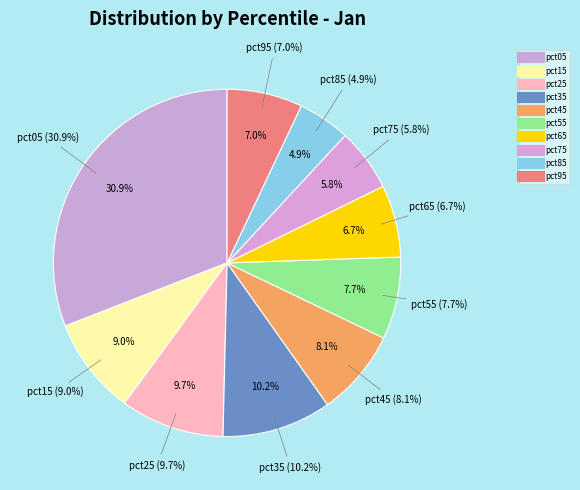

What is the largest slice in the pie chart?

pct05